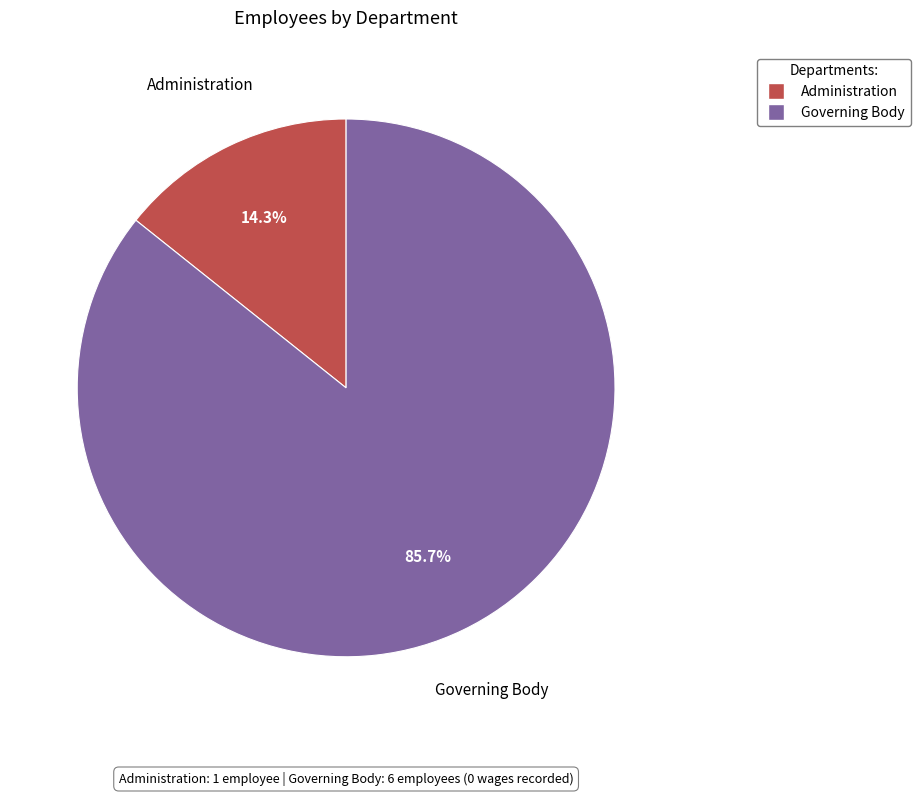

Rank the categories by value from highest to lowest.

Governing Body, Administration